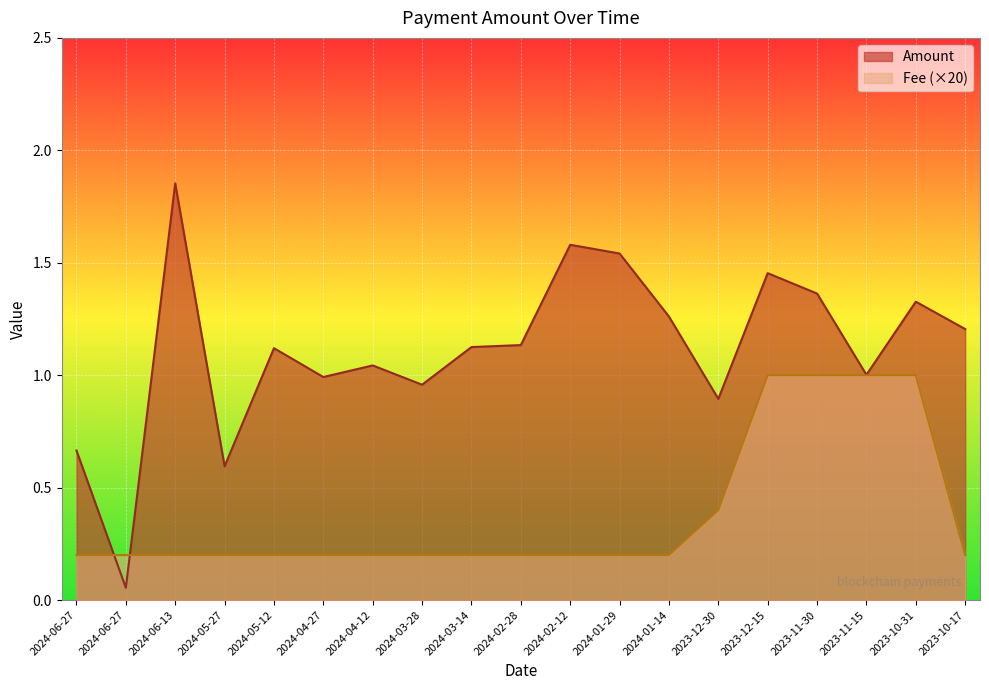

What is the spread (max minus min) of values at 2024-05-12?

0.9